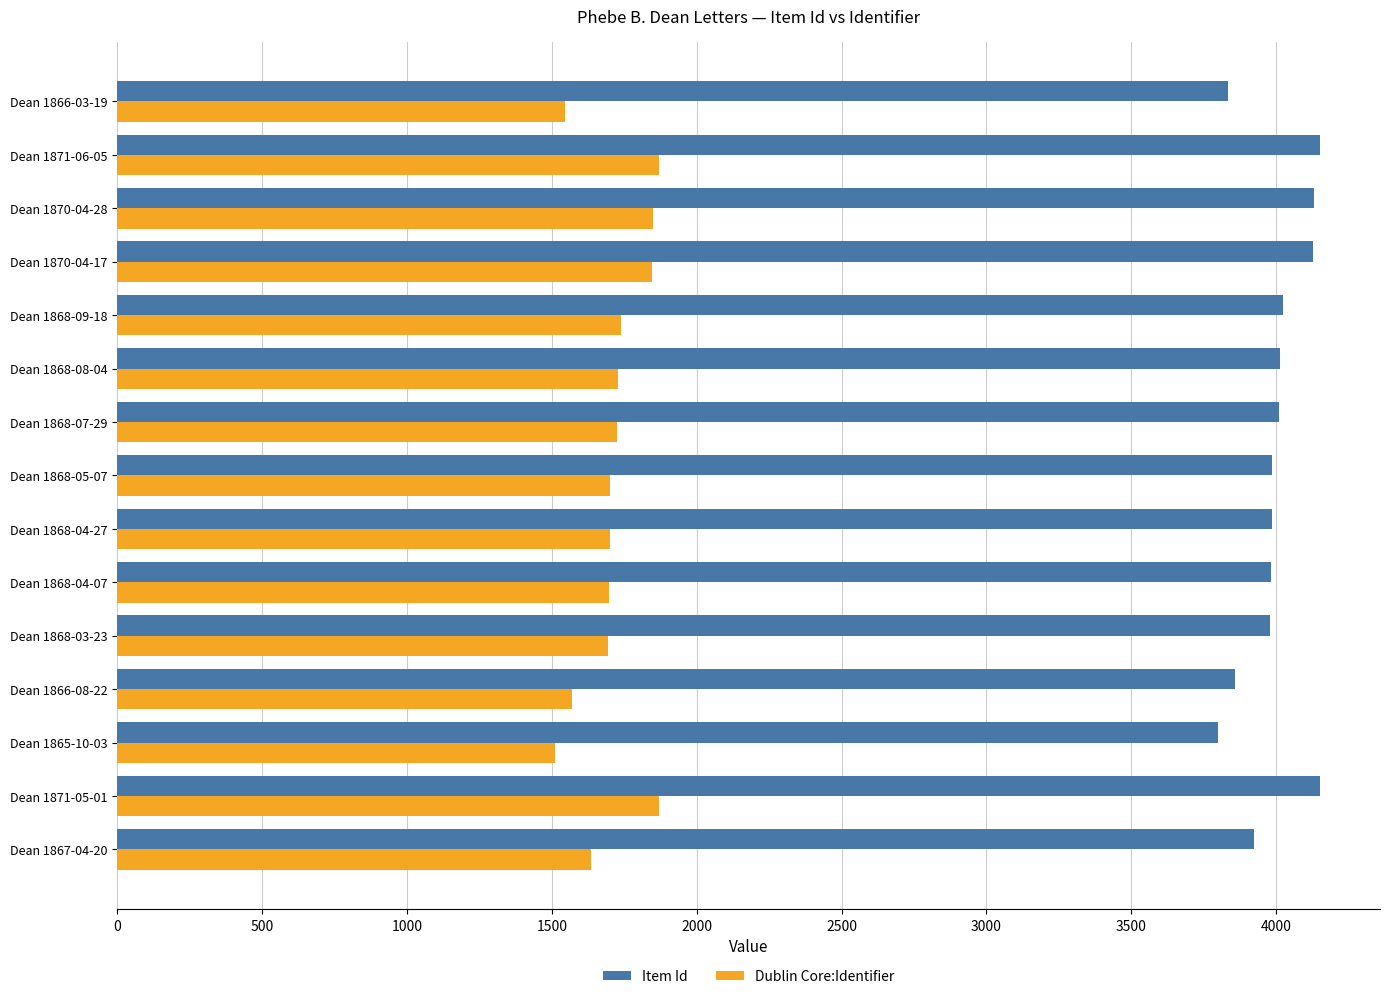

Is the value of Dublin Core:Identifier at Dean 1868-07-29 greater than the value of Item Id at Dean 1870-04-28?

No